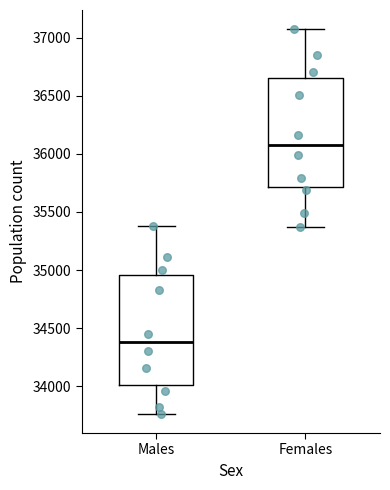

Reading left to right, read every box against the y-axis: the position of its median line, the range the box covers, and the ends of its whiskers. The values are not printed on the chart, so give them approximately, as read against the axis.

Males: median 34400, box 34000 to 34950, whiskers 33750 to 35400
Females: median 36100, box 35700 to 36650, whiskers 35350 to 37050